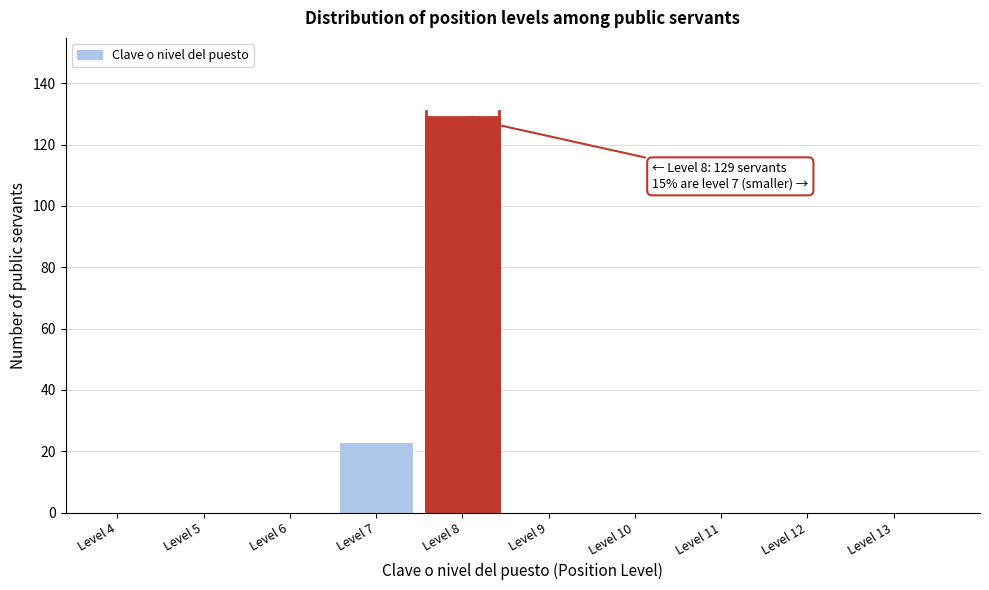

Reading right to left, what are all the values shown in this chart?

Level 13=0	Level 12=0	Level 11=0	Level 10=0	Level 9=0	Level 8=129	Level 7=23	Level 6=0	Level 5=0	Level 4=0